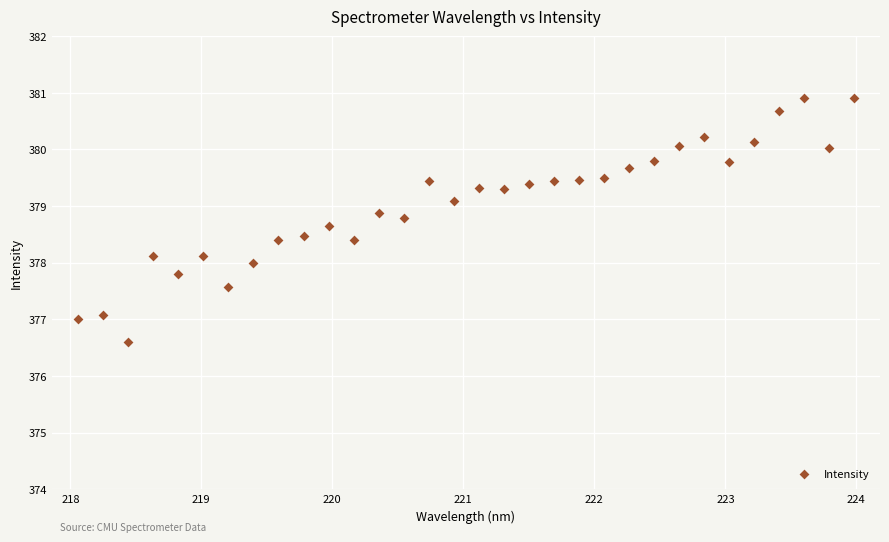

What is the range of Y values (max minus min)?

4.3